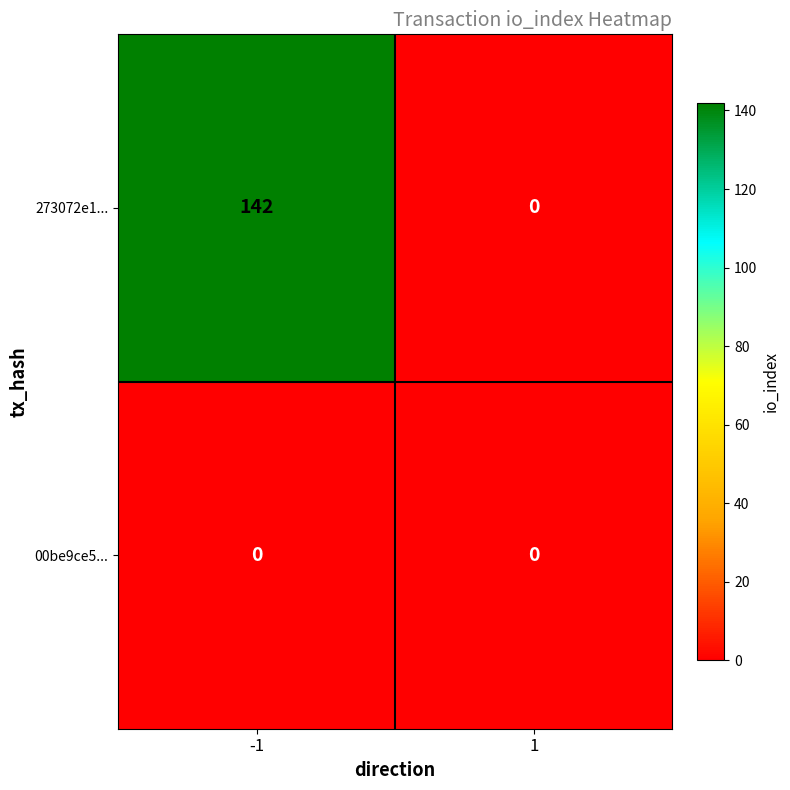

Reading left to right, transcribe all the data shown in this chart.

273072e1...: -1=142	1=0
00be9ce5...: -1=0	1=0